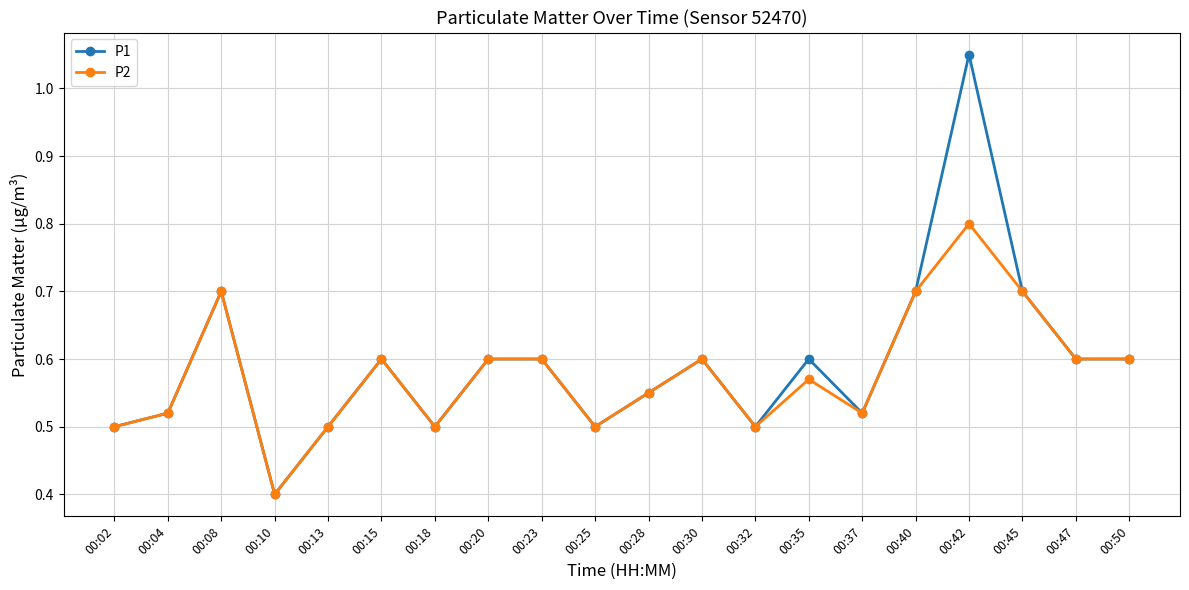

Count the P2 values in the range 0 to 1.

20